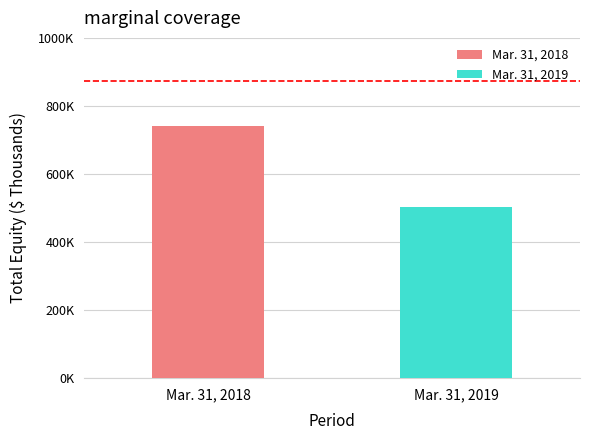

Does the chart contain any negative values?

No